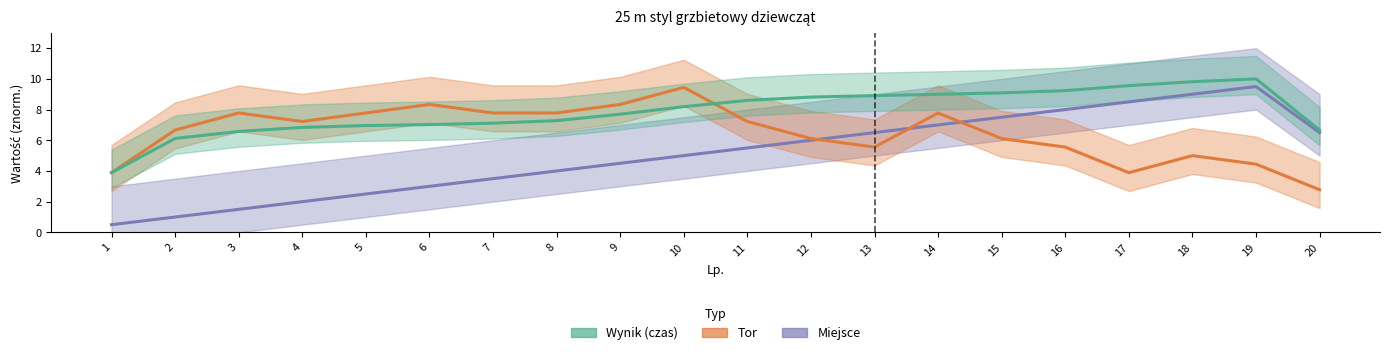

How many distinct data groups are displayed?

3